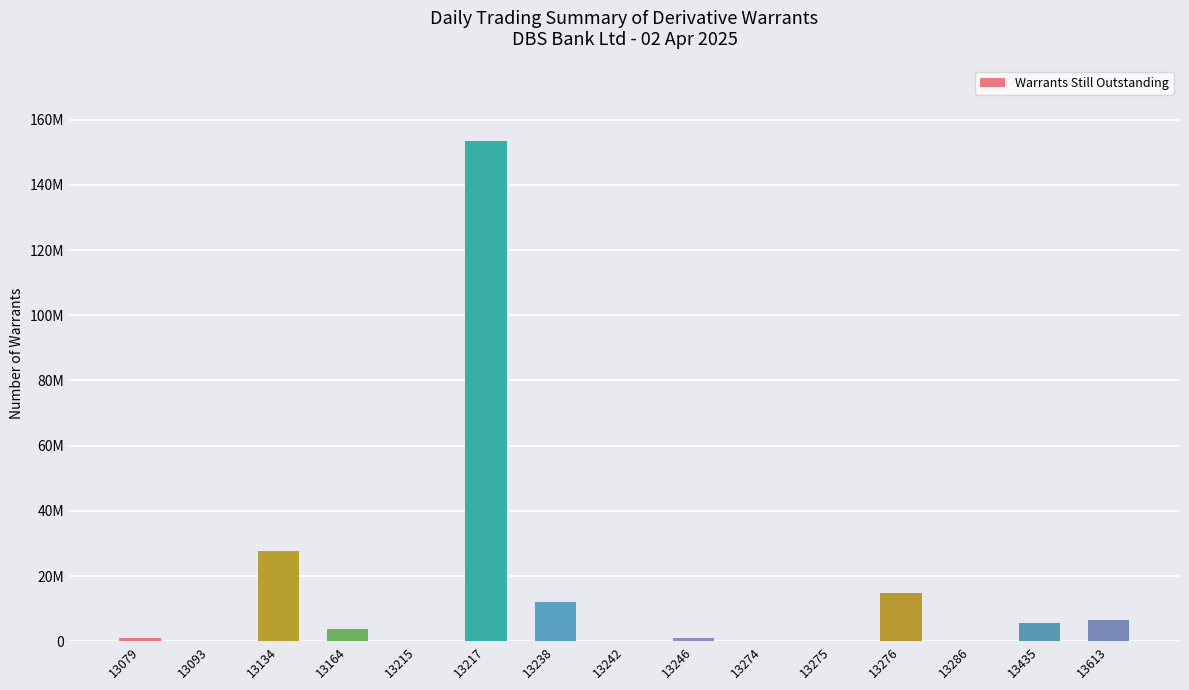

At which label does the data first exceed 860000?

13134